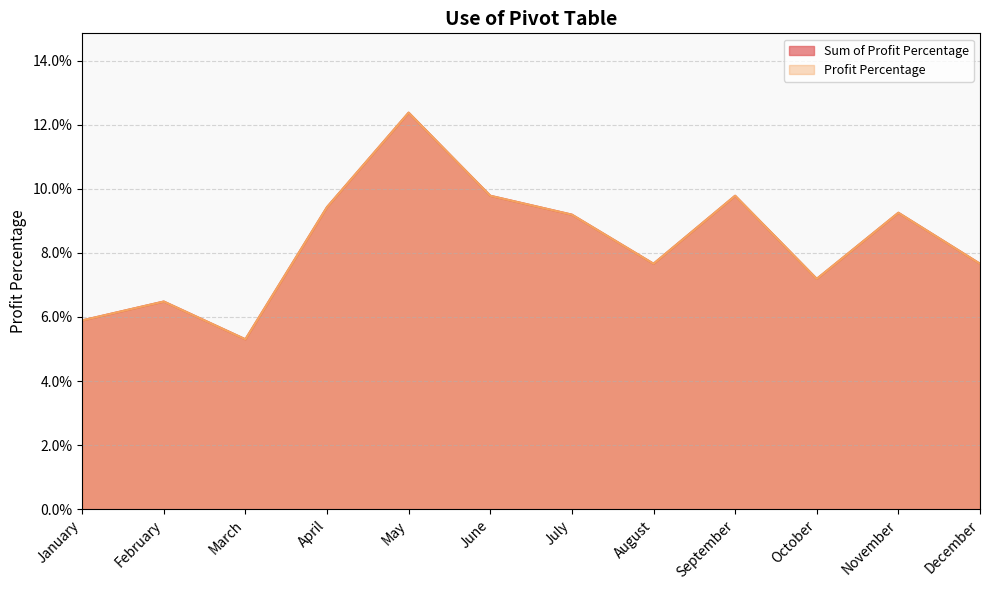

Does the chart have visible grid lines?

Yes